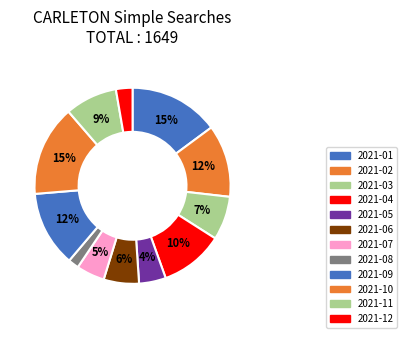

The 2021-02 slice represents 5% of the pie. True or false?

False